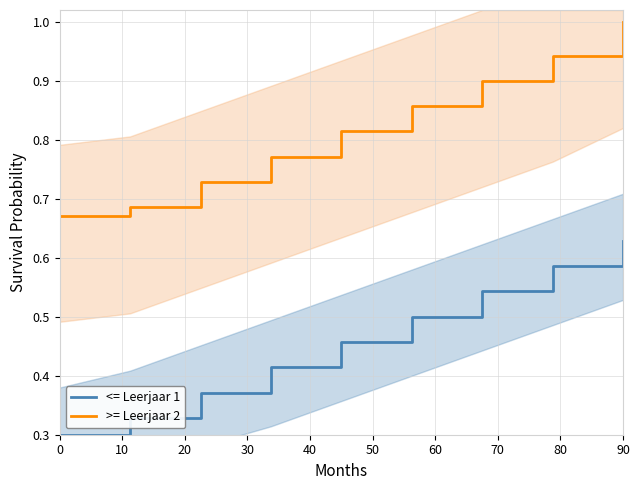

Which series has the largest total across all categories?

Leerjaar 2